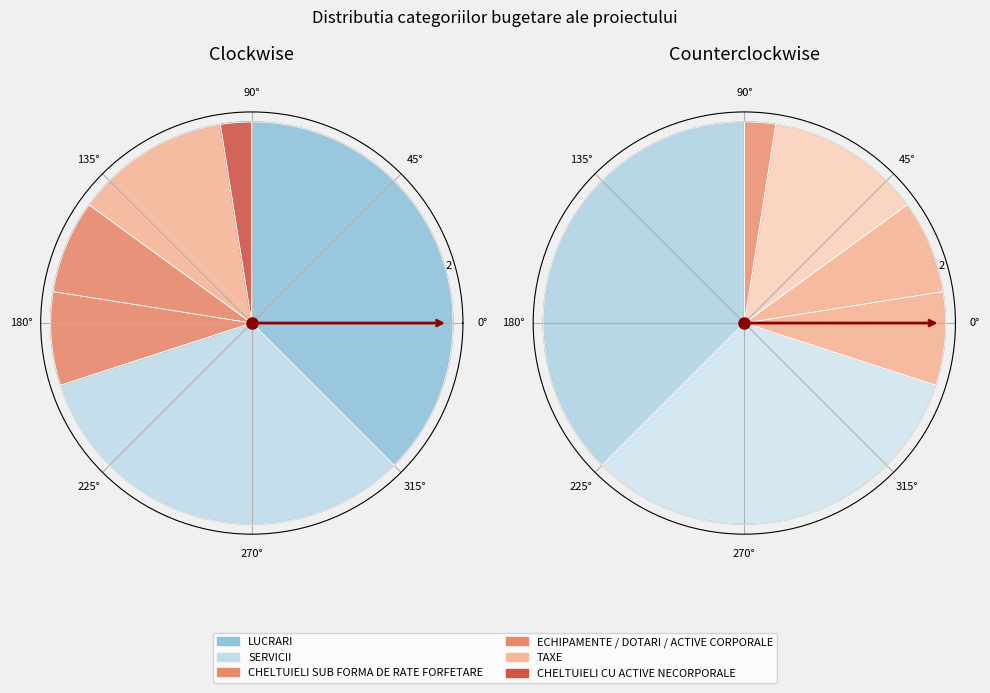

To the nearest percent, what is the difference between the ECHIPAMENTE / DOTARI / ACTIVE CORPORALE and CHELTUIELI CU ACTIVE NECORPORALE slice percentages?

5%